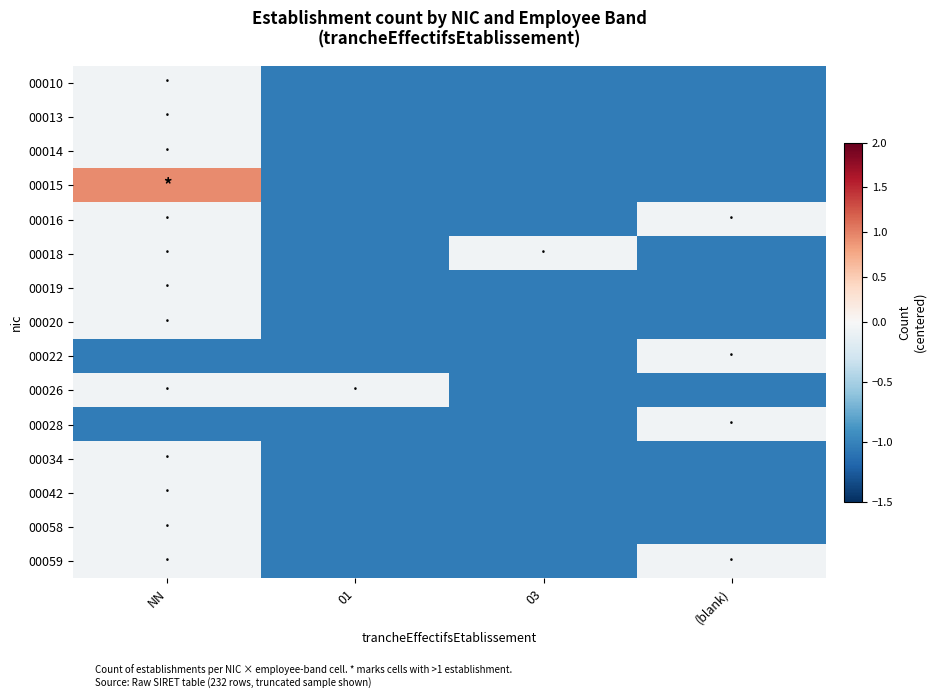

What is the total value across all series at 01?

-14.8